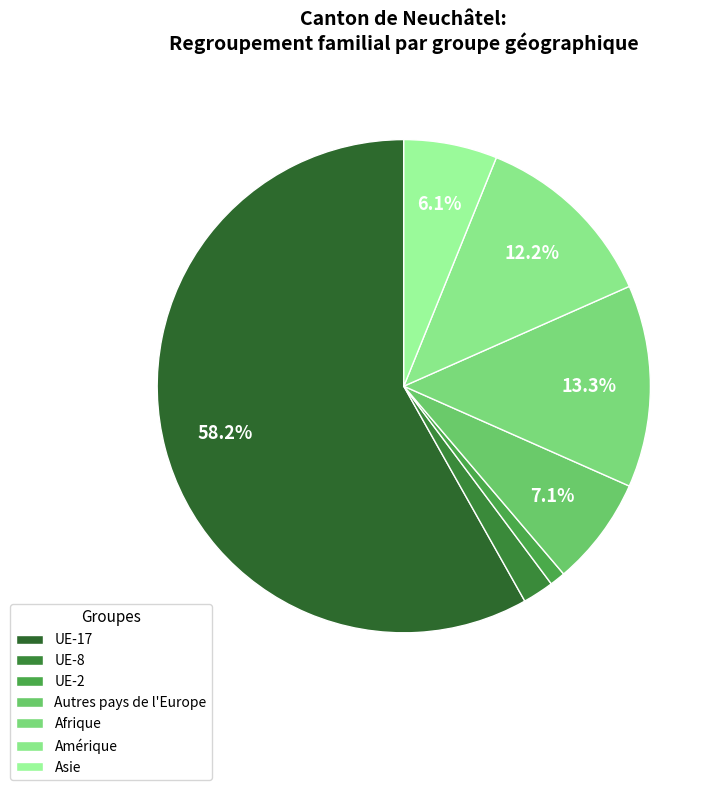

To the nearest percent, what is the difference between the Amérique and UE-17 slice percentages?

46%